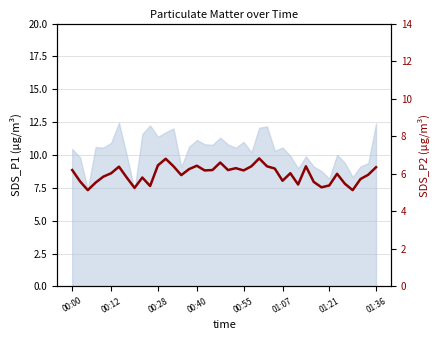

True or false: the data shows 6.2 at 00:00.

True